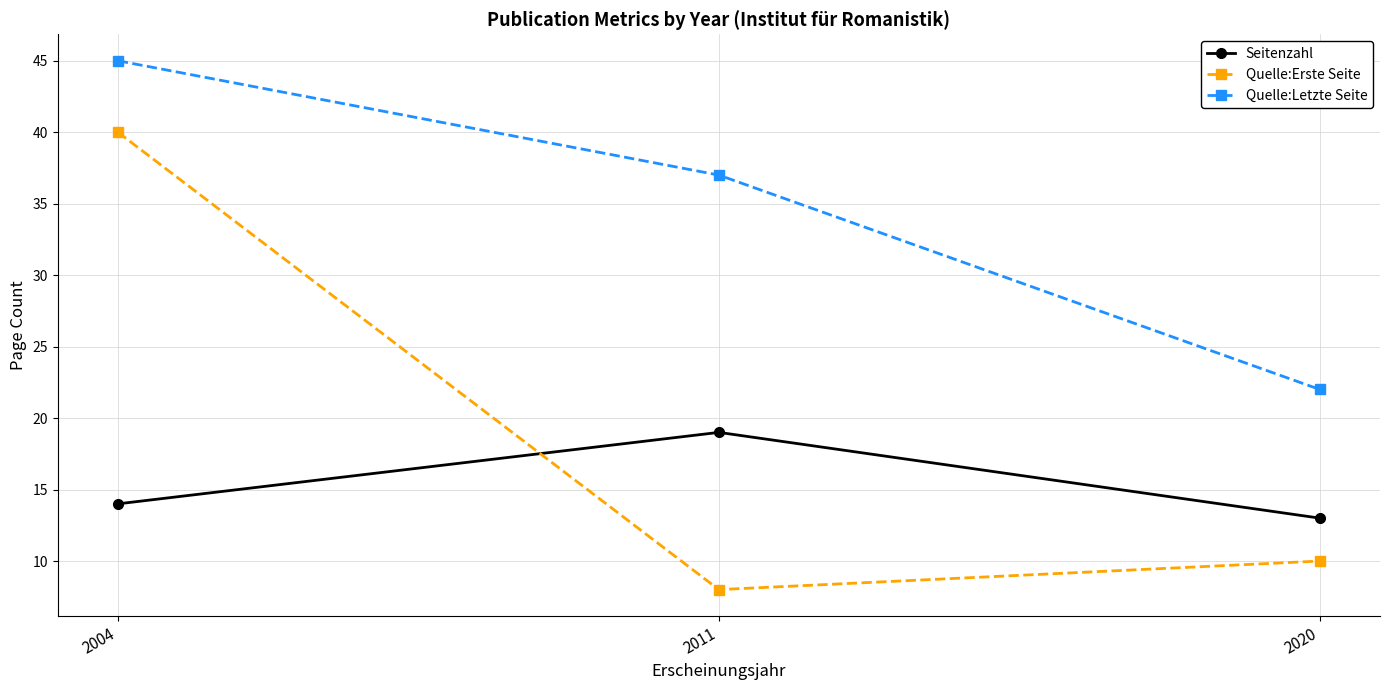

Does the chart display data point markers on the line(s)?

Yes